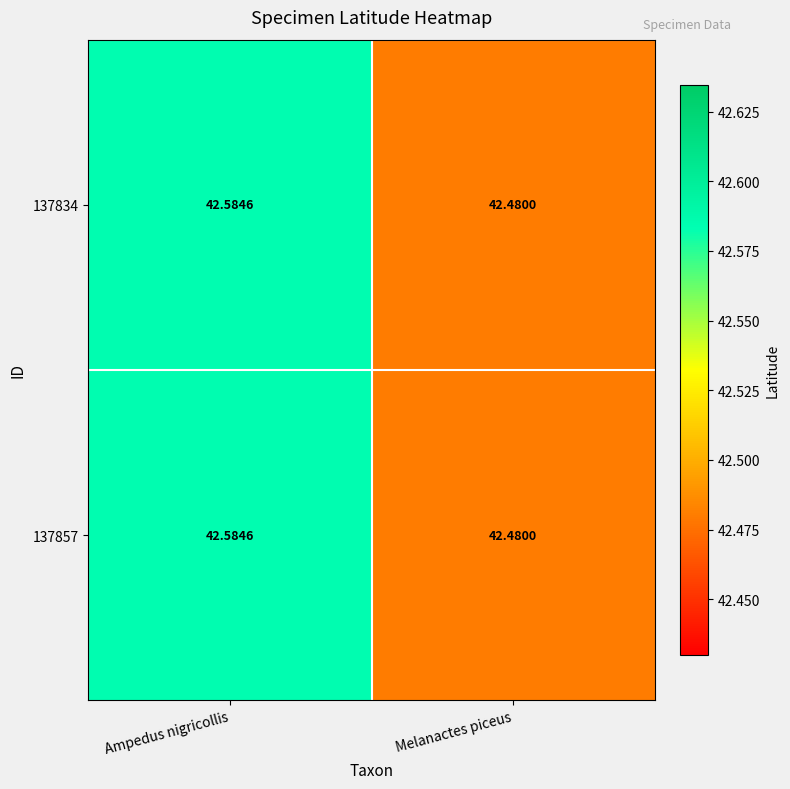

Which label corresponds to the largest value in the chart?

Ampedus nigricollis